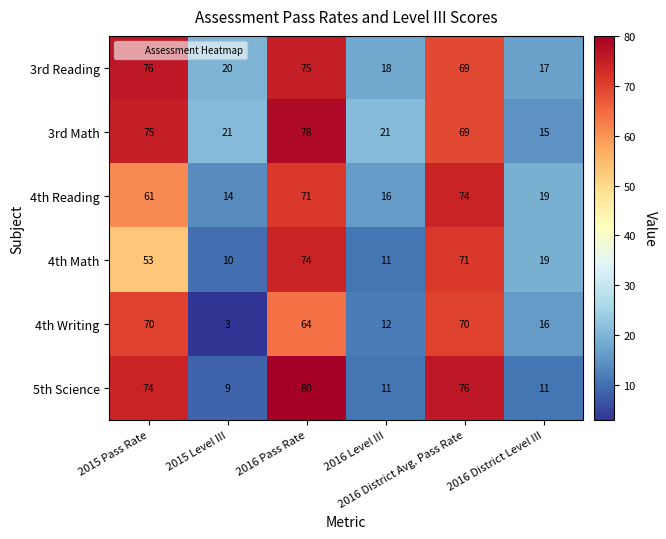

At how many categories does at least one series exceed 74?

3